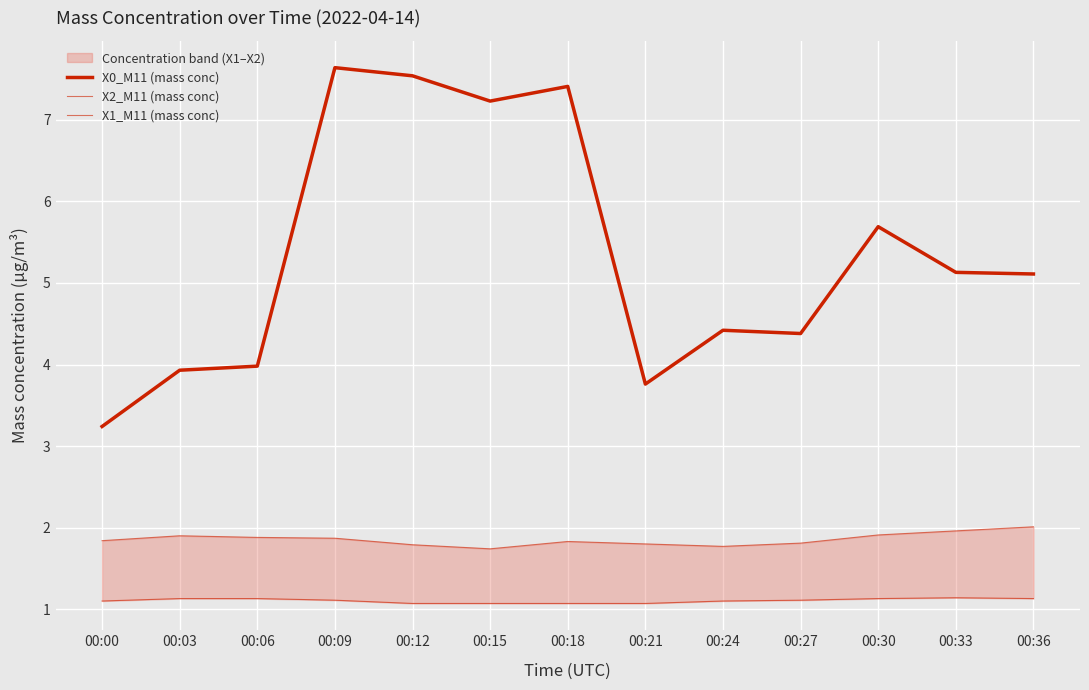

What is the sum of the X1_M11 (mass conc) values at 00:03 and 00:15?

2.2